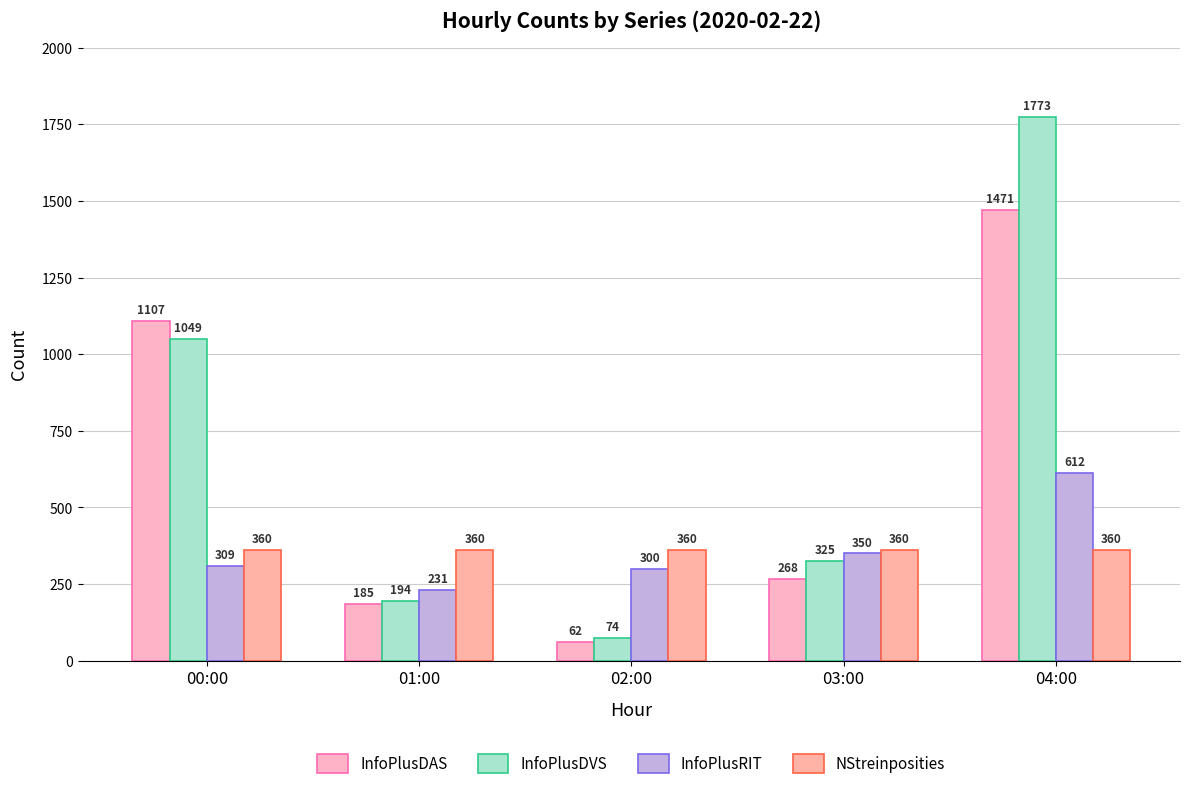

How many series are shown in this chart?

4